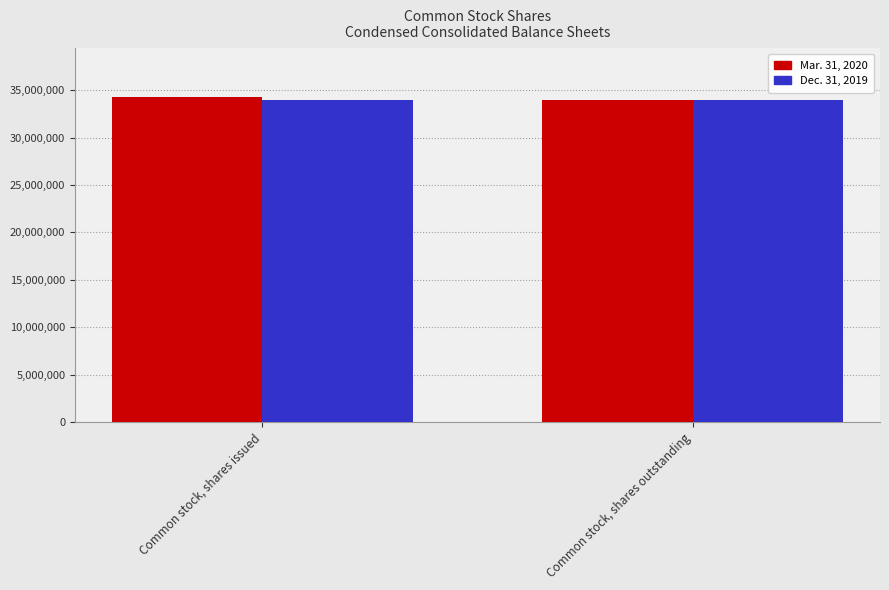

What is the greatest value displayed?

34266256